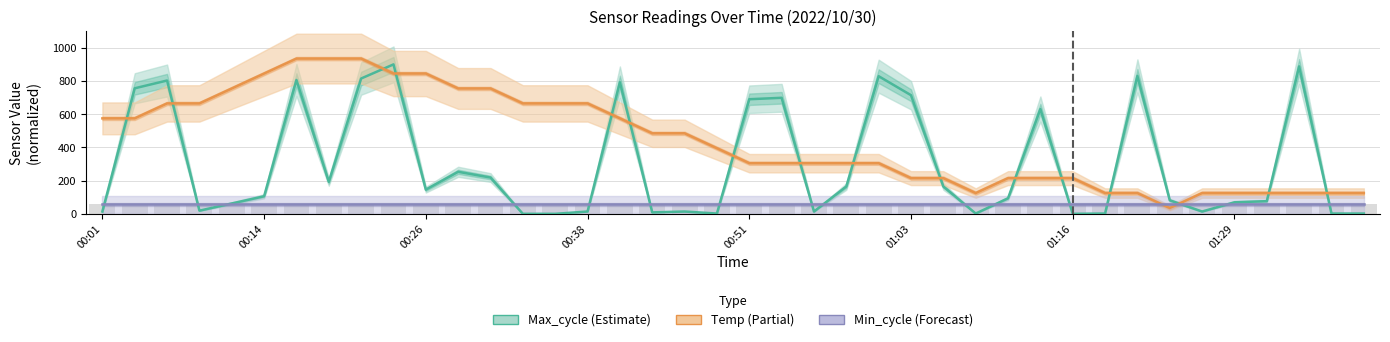

Which series changed the most between 01:03 and 24?

Max_cycle